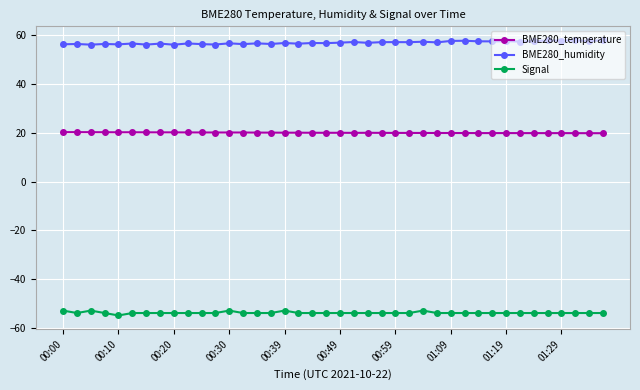

At how many categories does at least one series exceed 13?

40